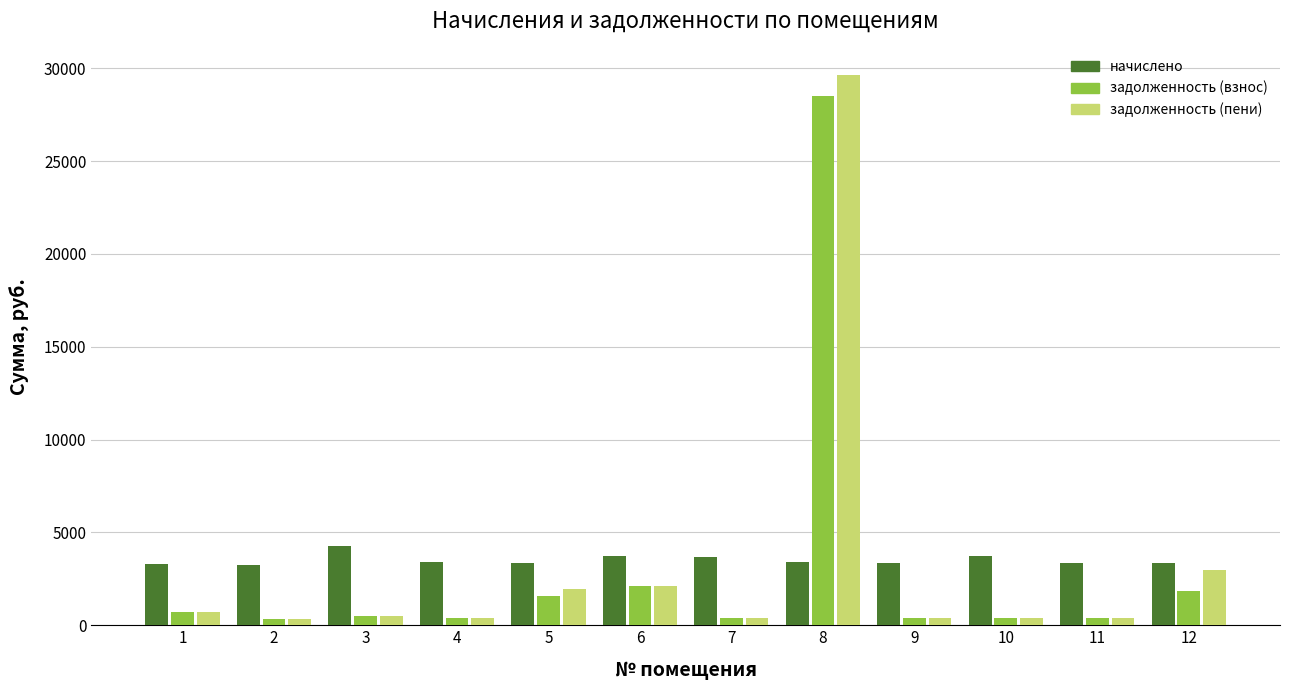

At which label does начислено first exceed 3379?

3